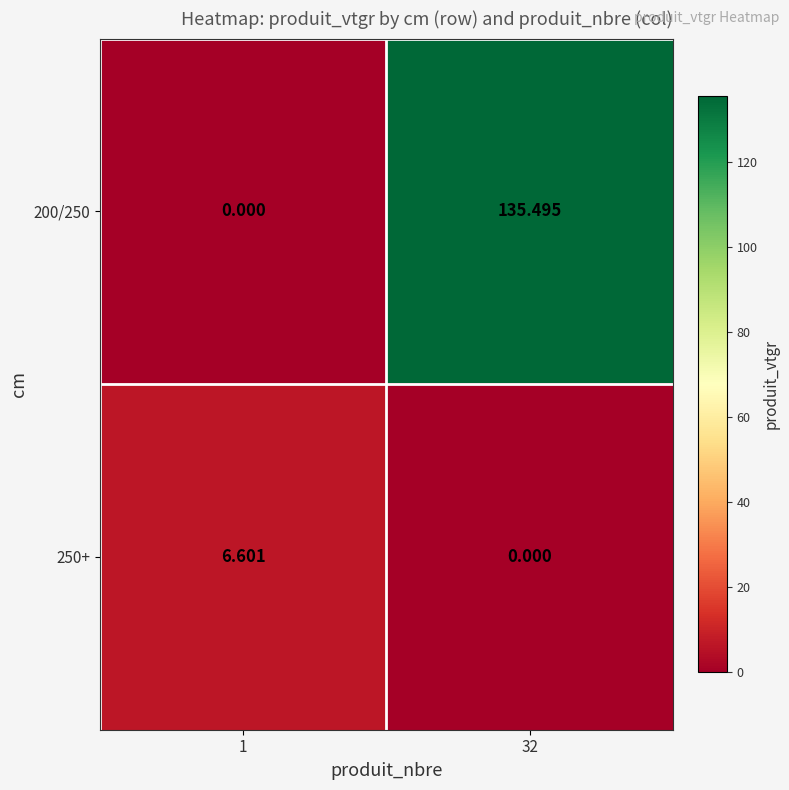

Is the value of 250+ at 1 greater than the value of 200/250 at 32?

No